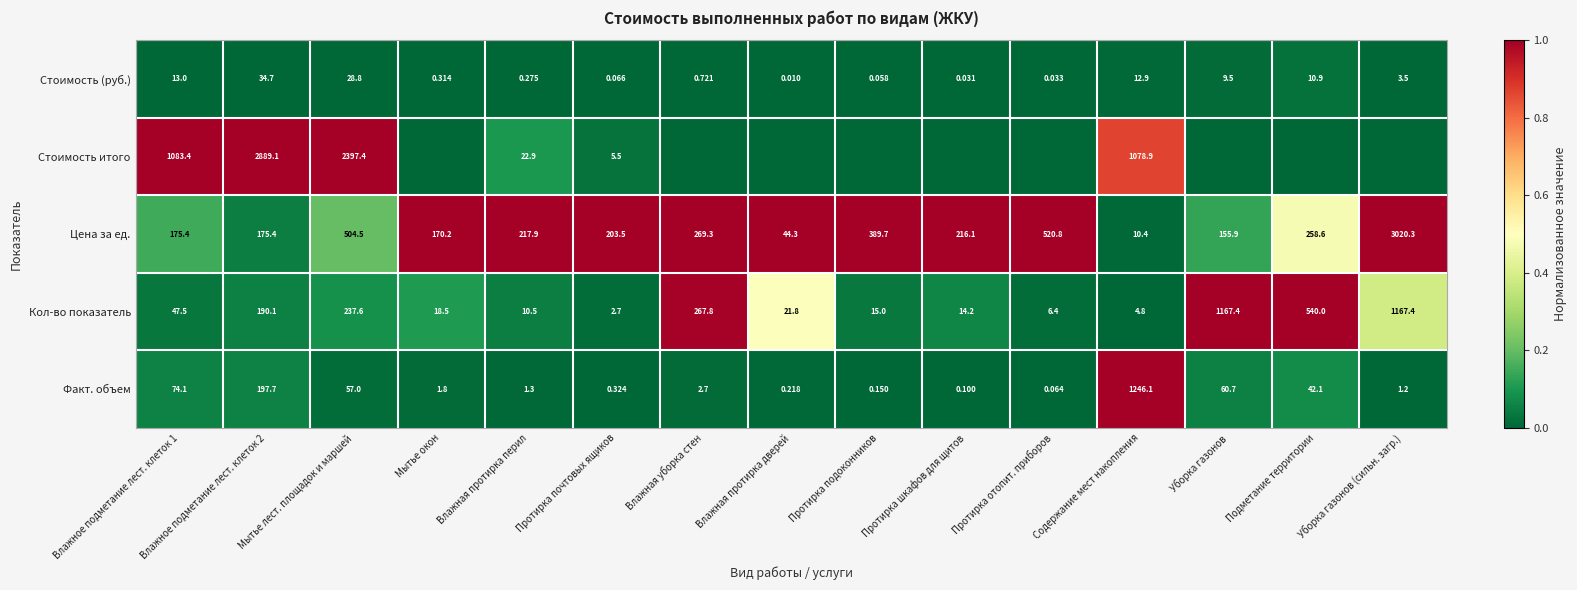

Is the value of Кол-во показатель at Протирка подоконников greater than the value of Стоимость (руб.) at Подметание территории?

Yes